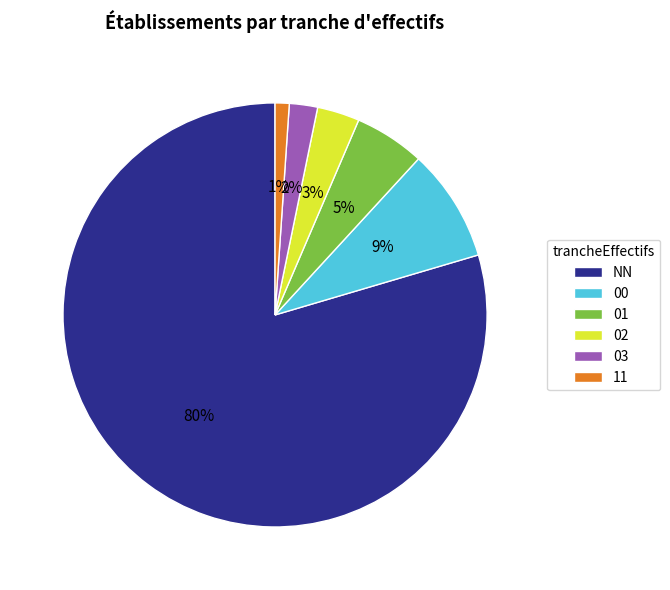

To the nearest percent, what portion does 11 represent?

1%